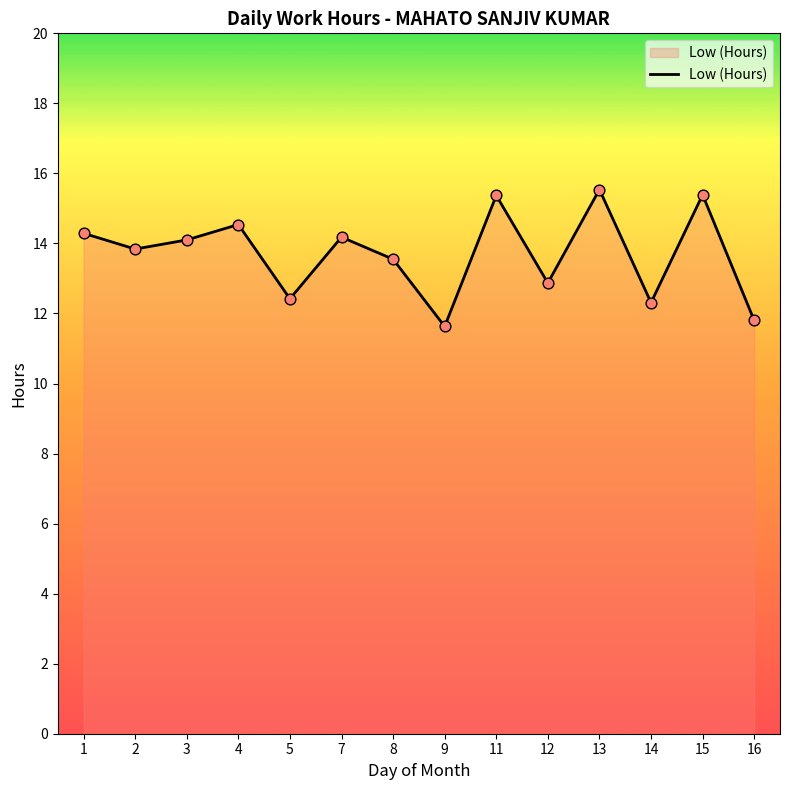

What is the ratio of the value at 12 to the value at 8?

0.9